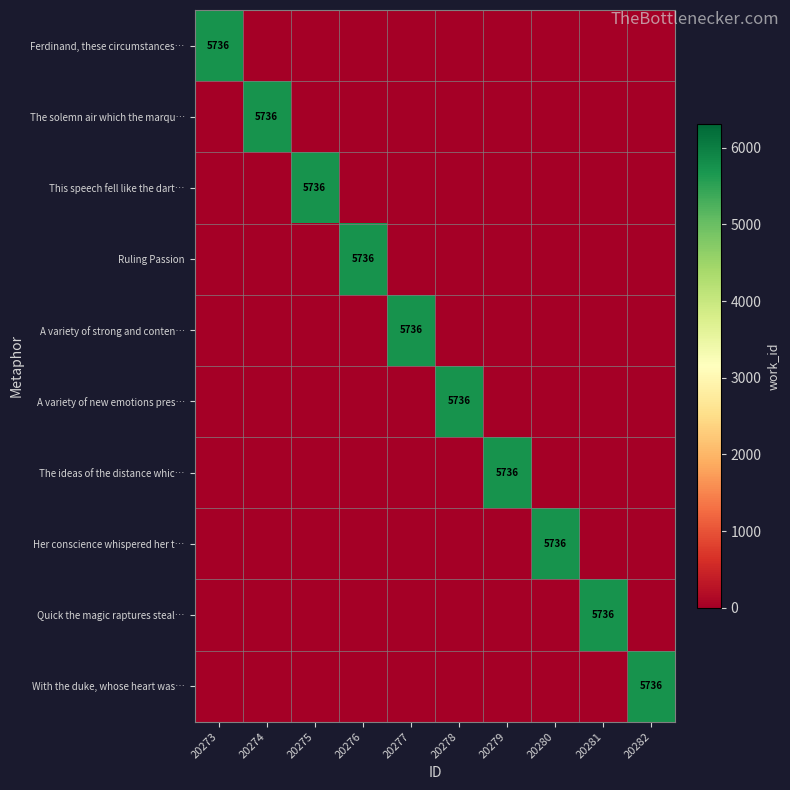

Is it true that This speech fell like the dart… equals 5736 at 20275?

True